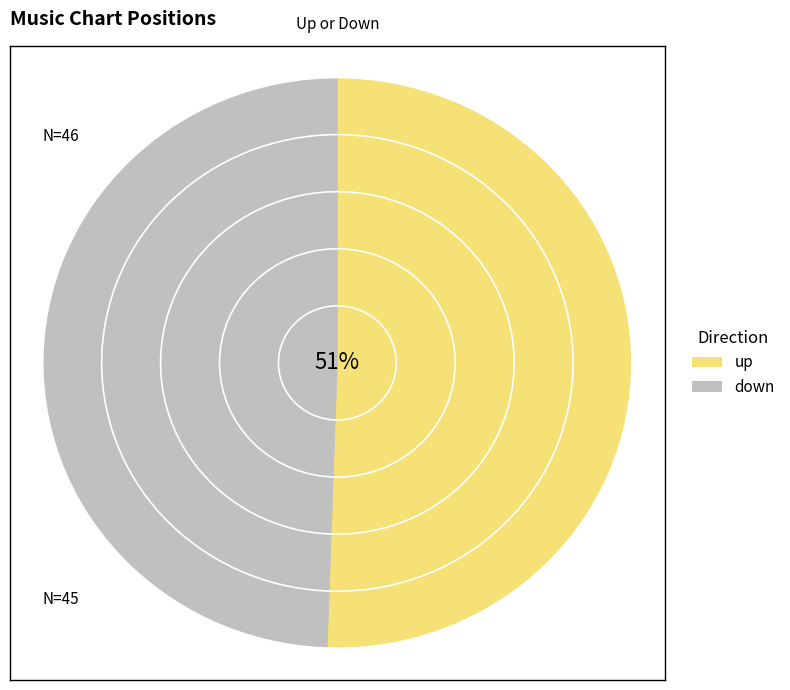

Rank the categories by value from lowest to highest.

down, up